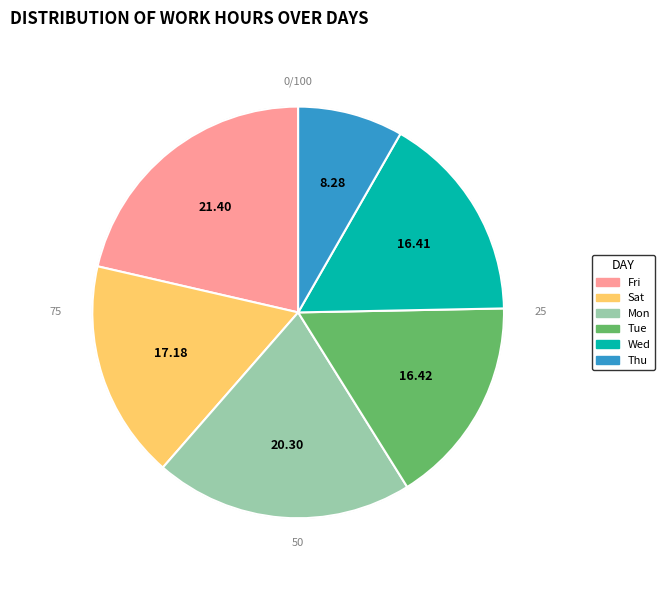

Is there a majority slice in this chart?

No